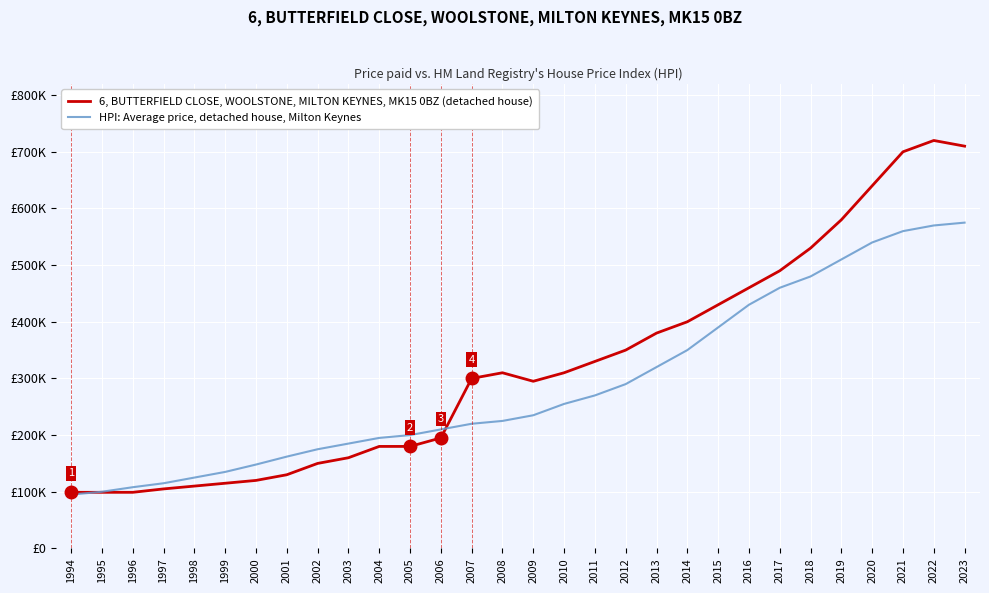

Is it true that HPI: Average price, detached house, Milton Keynes equals 148000 at 2000?

True